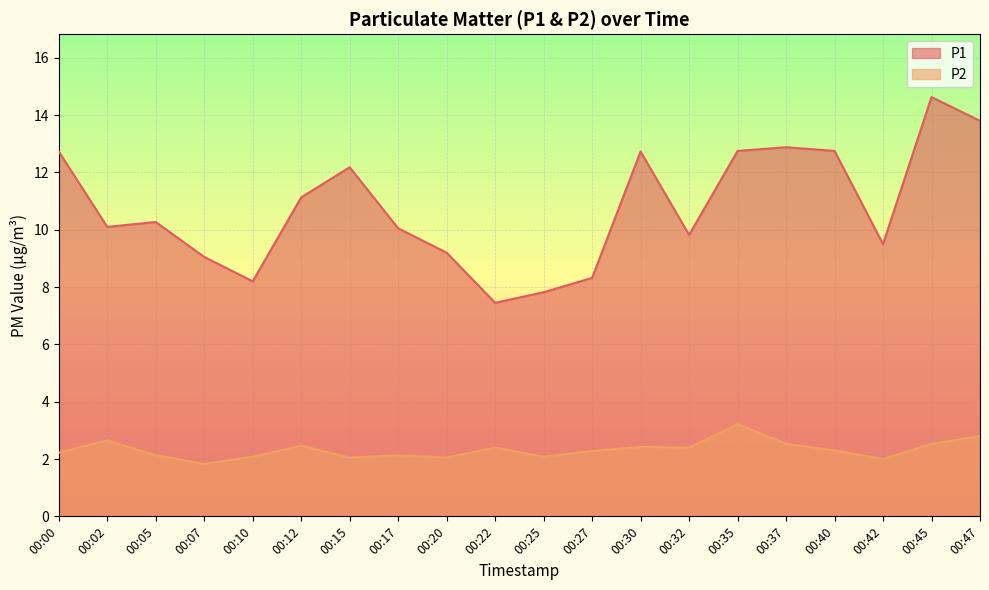

True or false: P2 and P1 intersect in this chart.

False